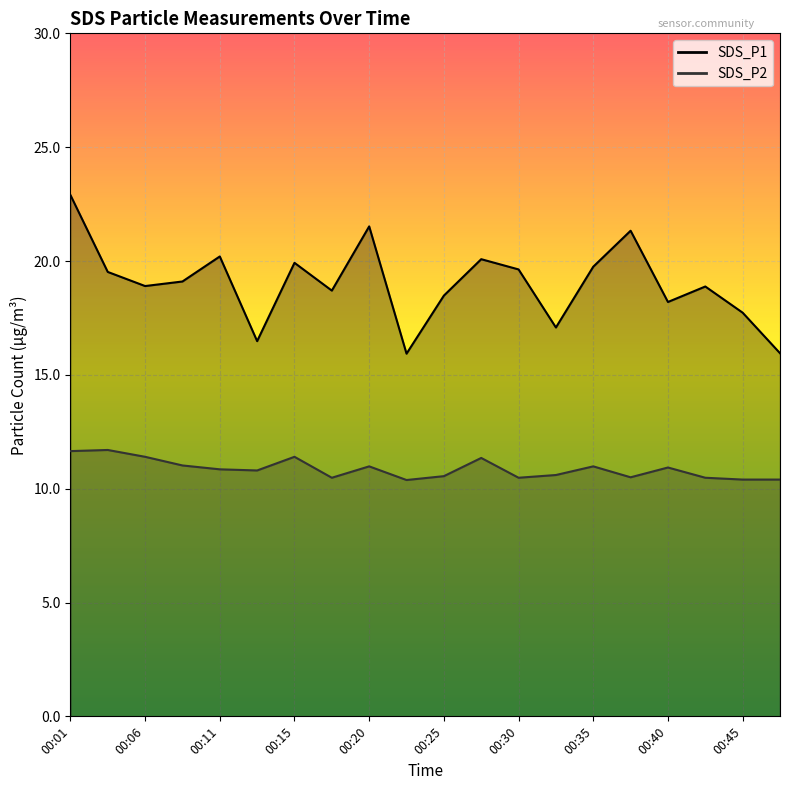

Which series has the largest range (max minus min)?

SDS_P1